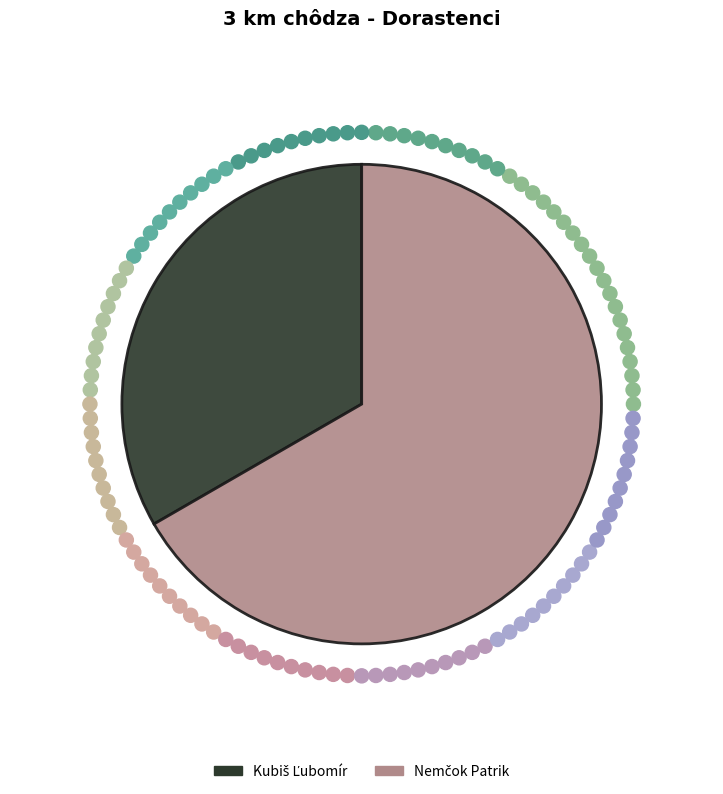

Does any single category account for the majority?

Yes